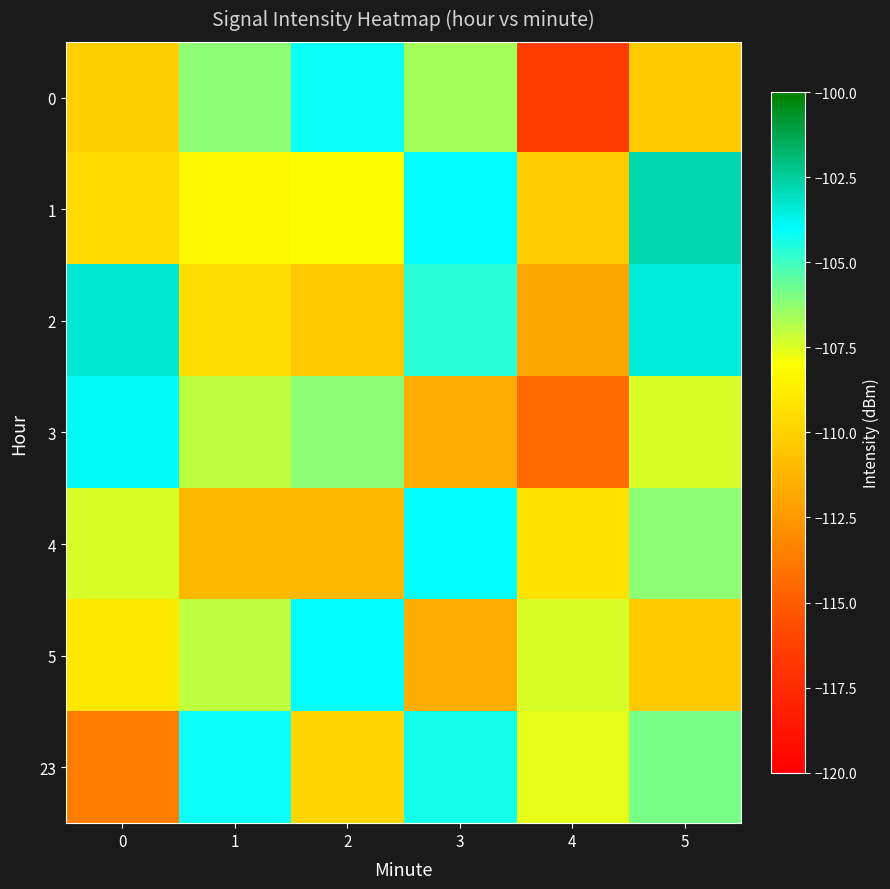

At which category is the sum across all series the highest?

5